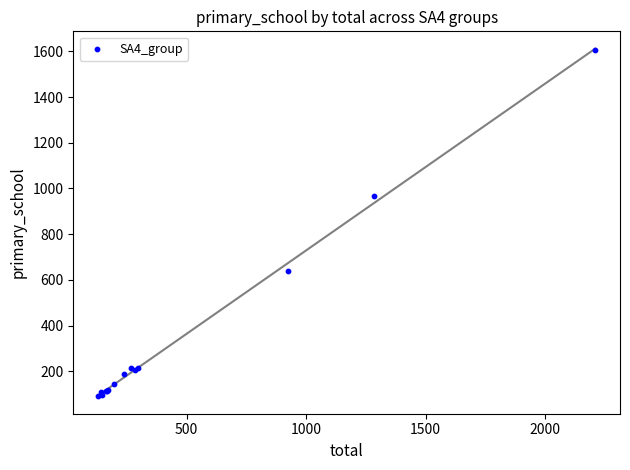

What Y value in the scatter plot is closest to 848?

967